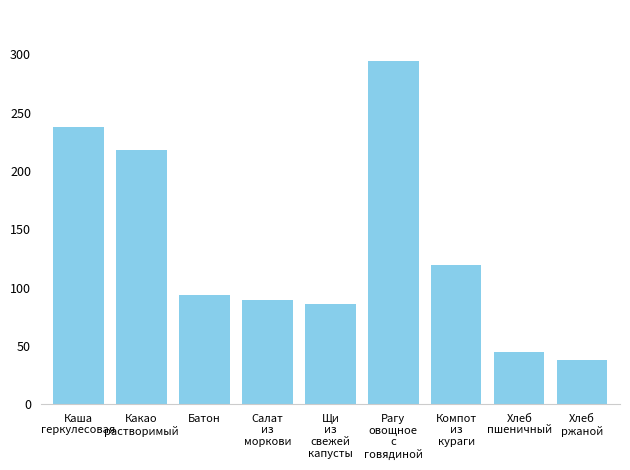

At which label is the value closest to 166?

Компот
из
кураги